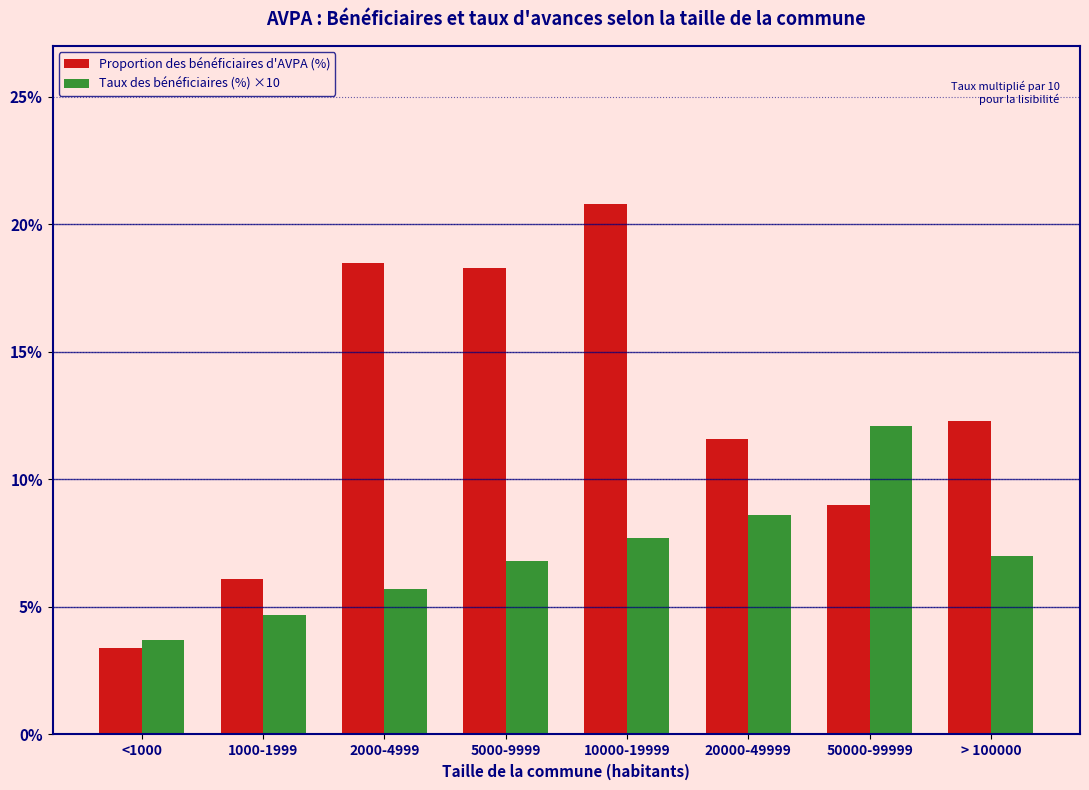

Reading right to left, what are all the values shown in this chart?

Proportion des bénéficiaires d'AVPA (%): > 100000=12.3	50000-99999=9.0	20000-49999=11.6	10000-19999=20.8	5000-9999=18.3	2000-4999=18.5	1000-1999=6.1	<1000=3.4
Taux des bénéficiaires (%) ×10: > 100000=7.0	50000-99999=12.1	20000-49999=8.6	10000-19999=7.7	5000-9999=6.8	2000-4999=5.7	1000-1999=4.7	<1000=3.7